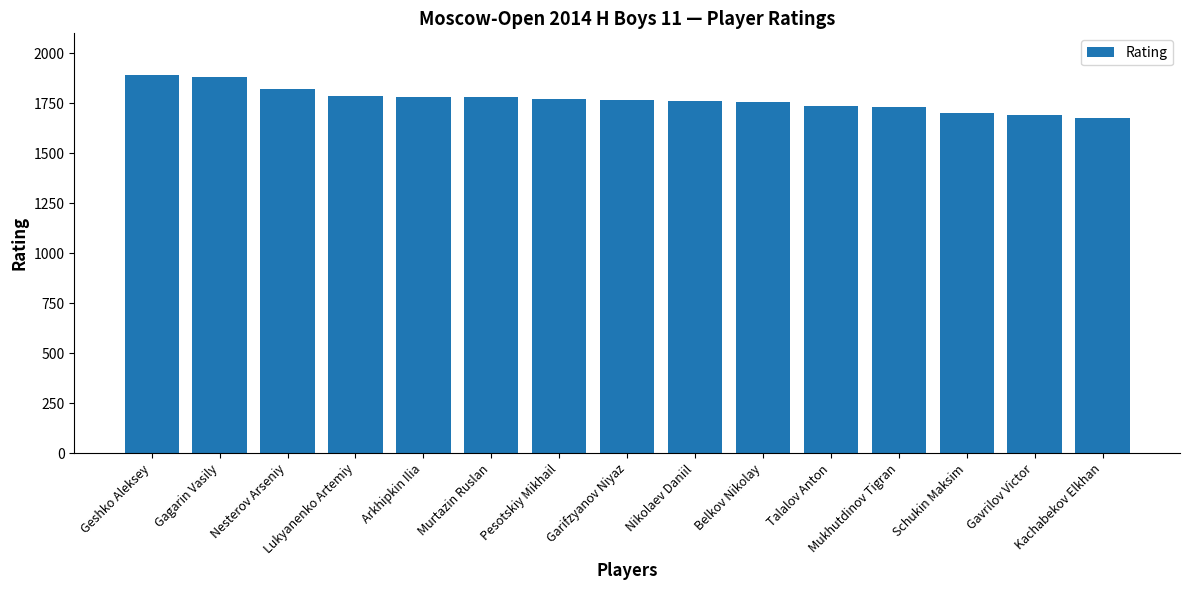

How many bars are there in total?

15